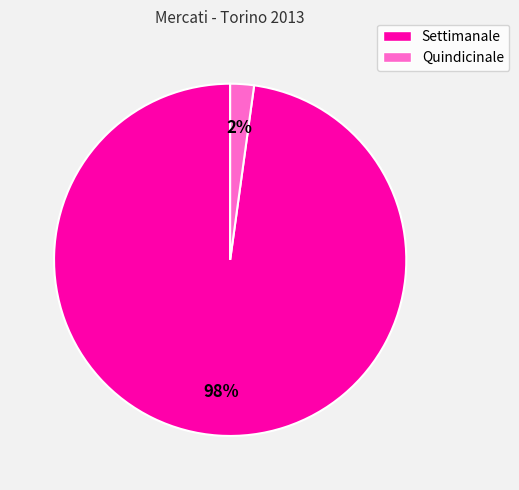

Combined, do Settimanale and Quindicinale account for over 50%?

Yes